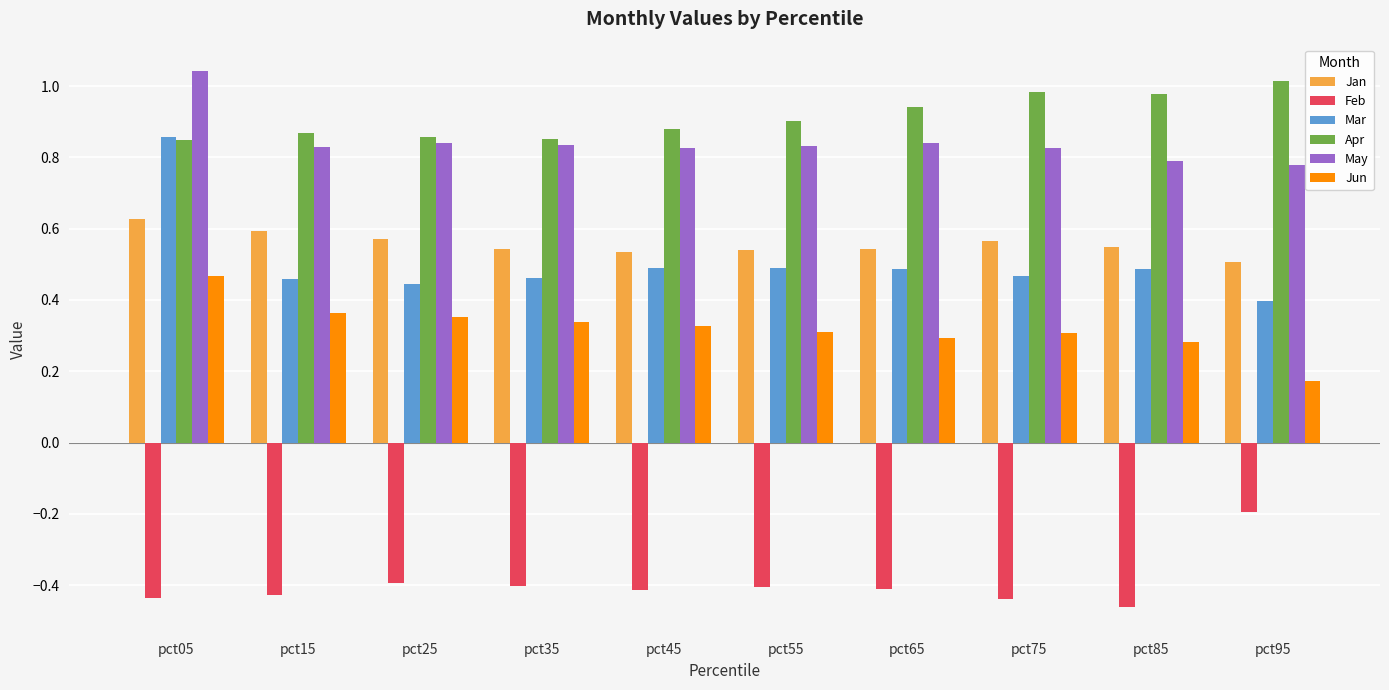

What is the difference between the highest and lowest values at pct55?

1.3